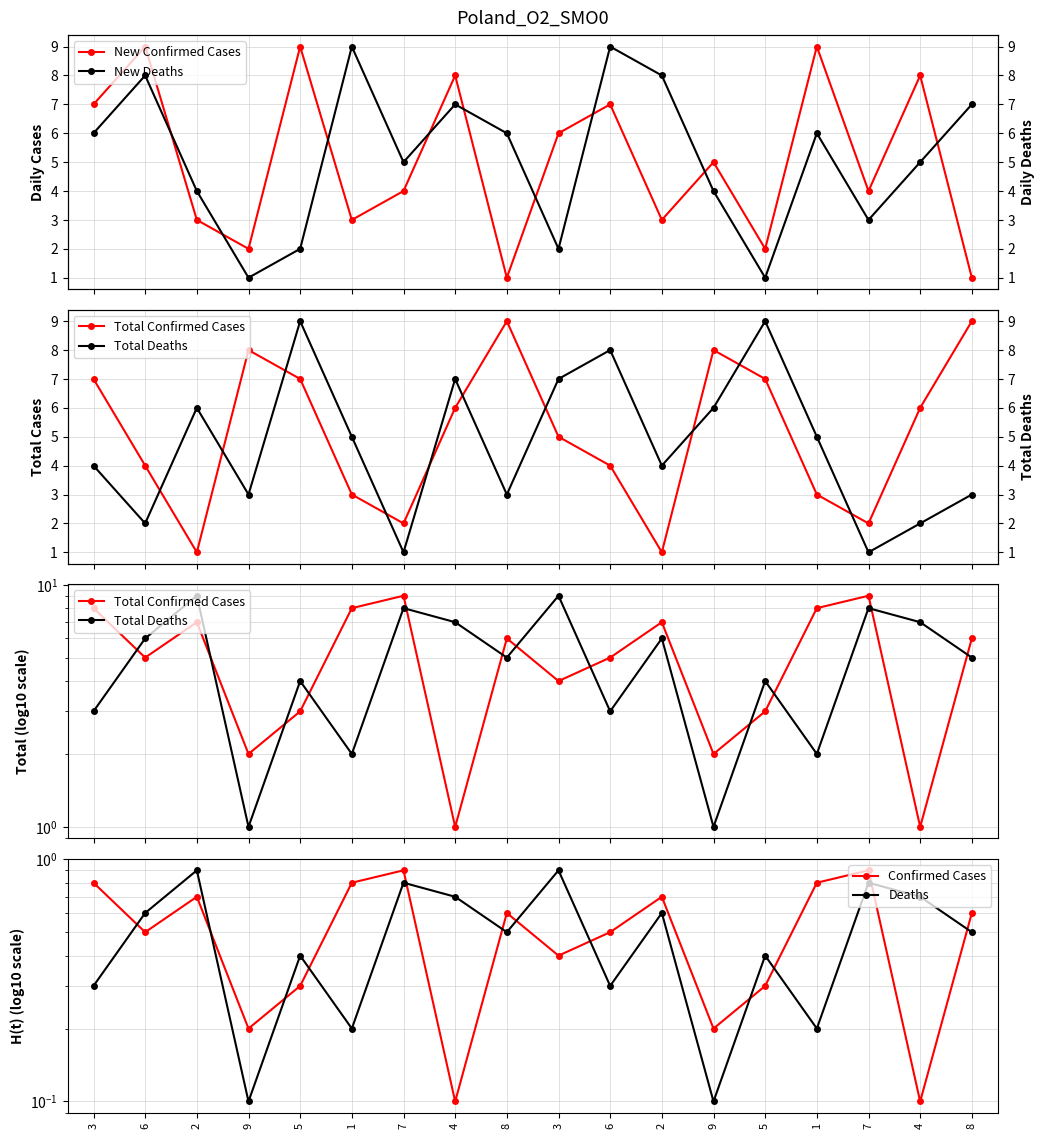

Between 6 and 9, which is larger?

6